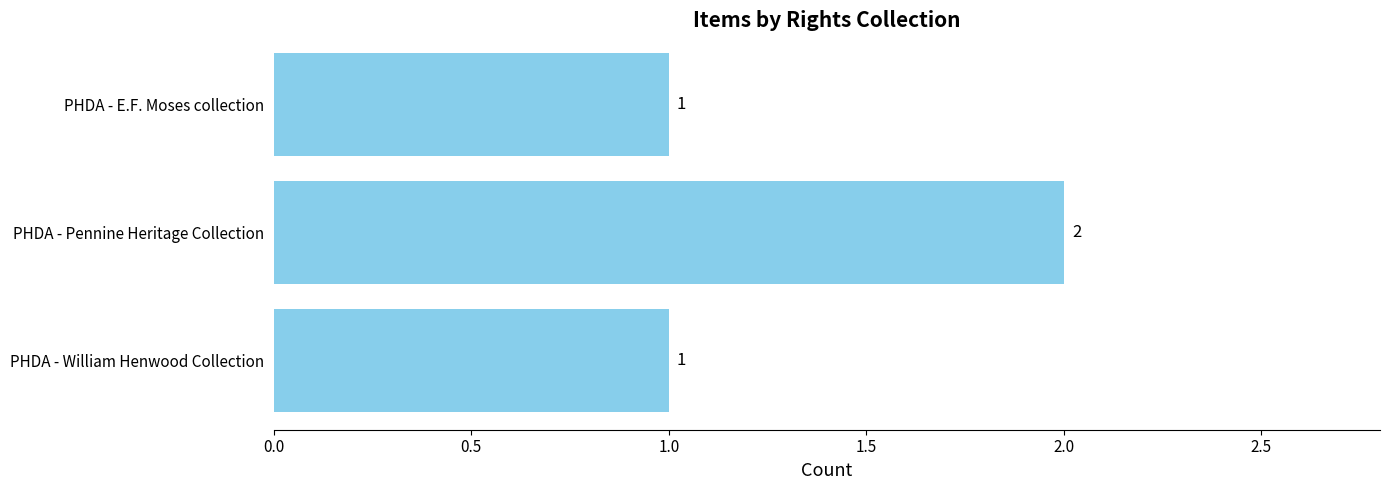

How many bars are there in total?

3